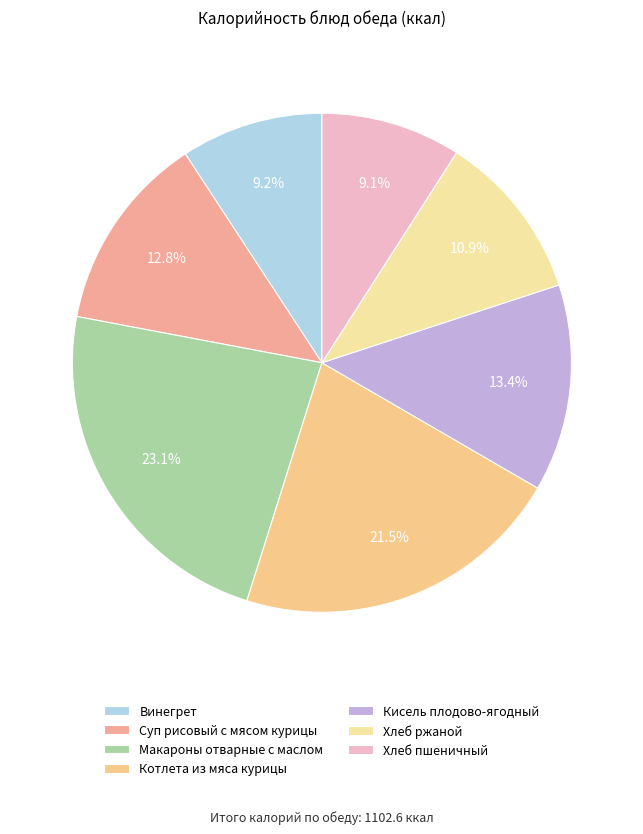

What portion of the pie excludes Хлеб пшеничный?

90.9%